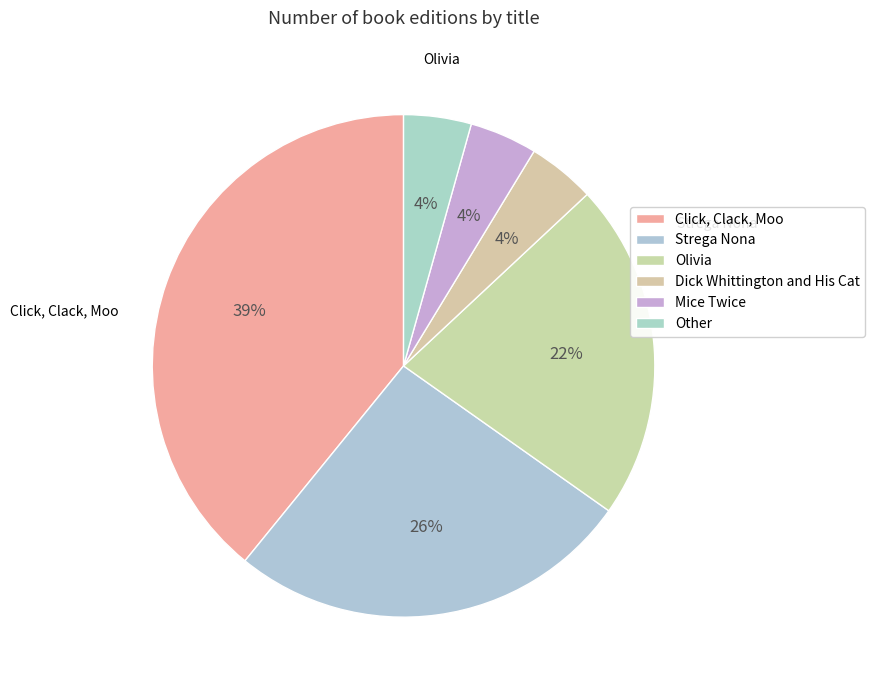

Approximately how many times larger is the value at Strega Nona compared to Olivia?

1.2